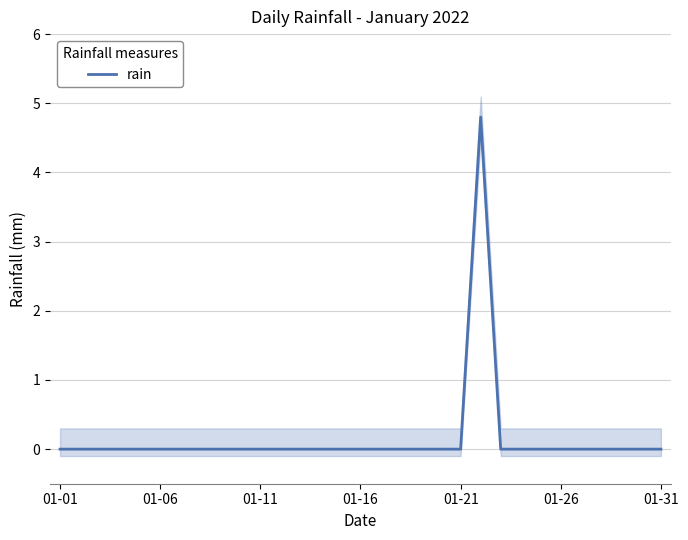

How many values are between 0 and 1?

30